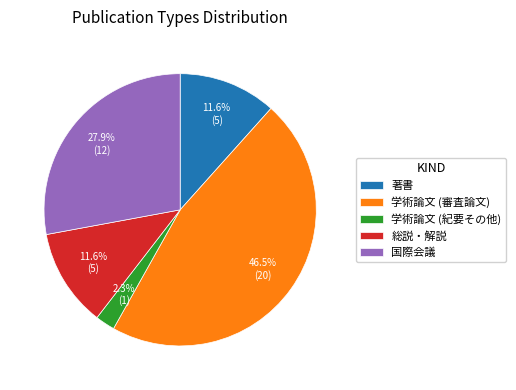

Between 総説・解説 and 国際会議, which is larger?

国際会議